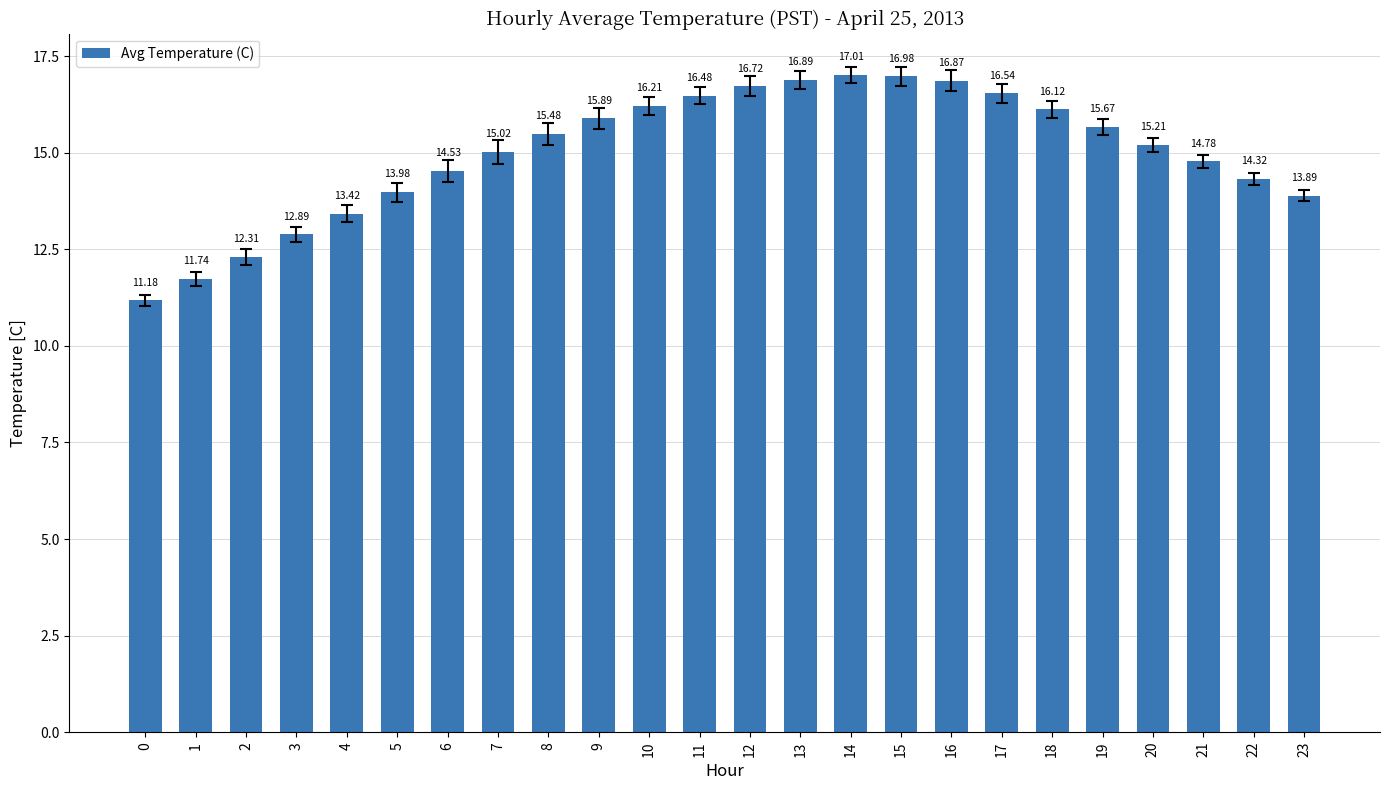

What value does the data have at 16?

16.9